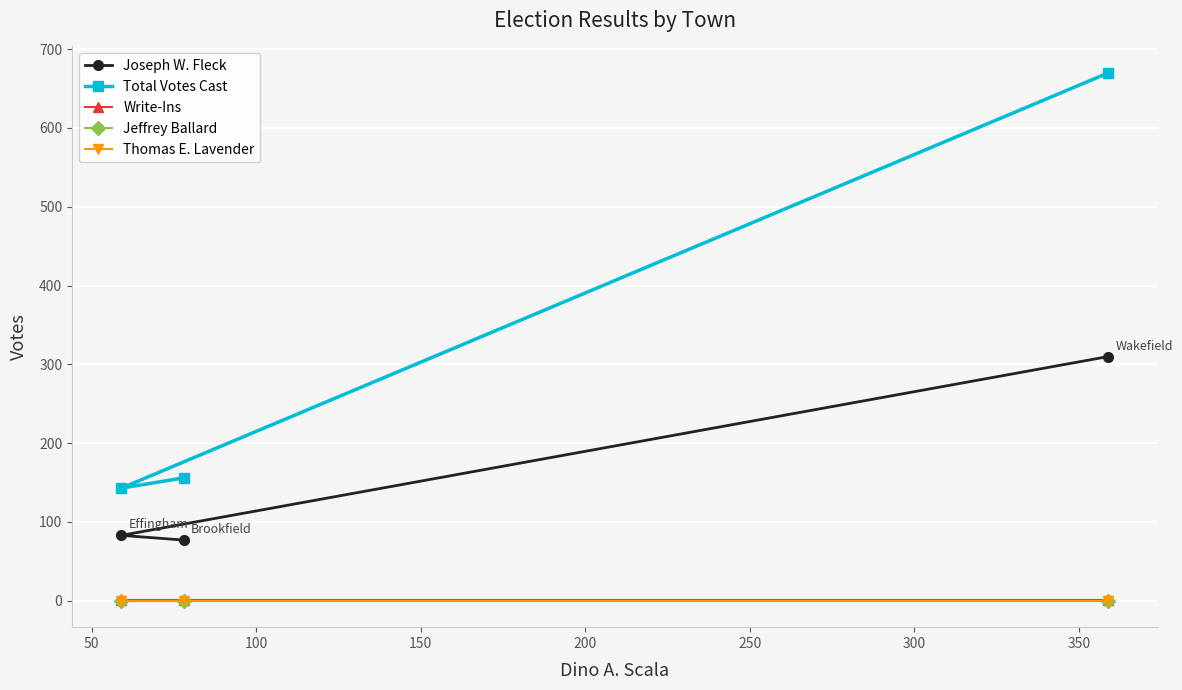

What is the total value across all series at 100?

981